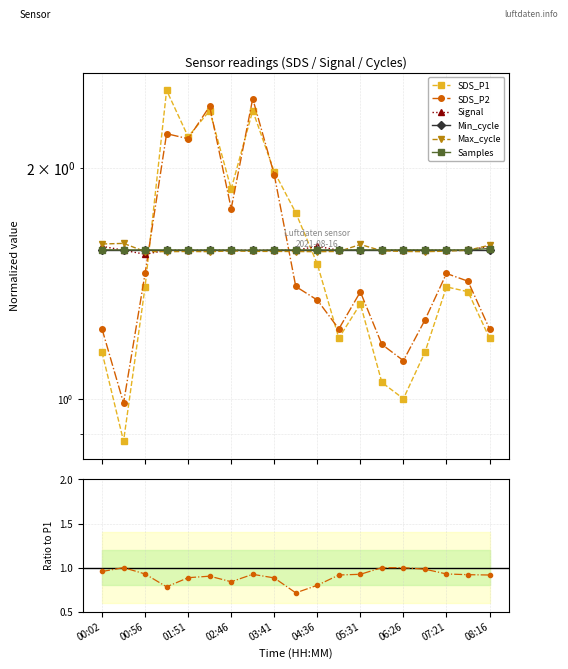

What is the difference between the second highest and minimum values in the SDS_P2 series?

1.4